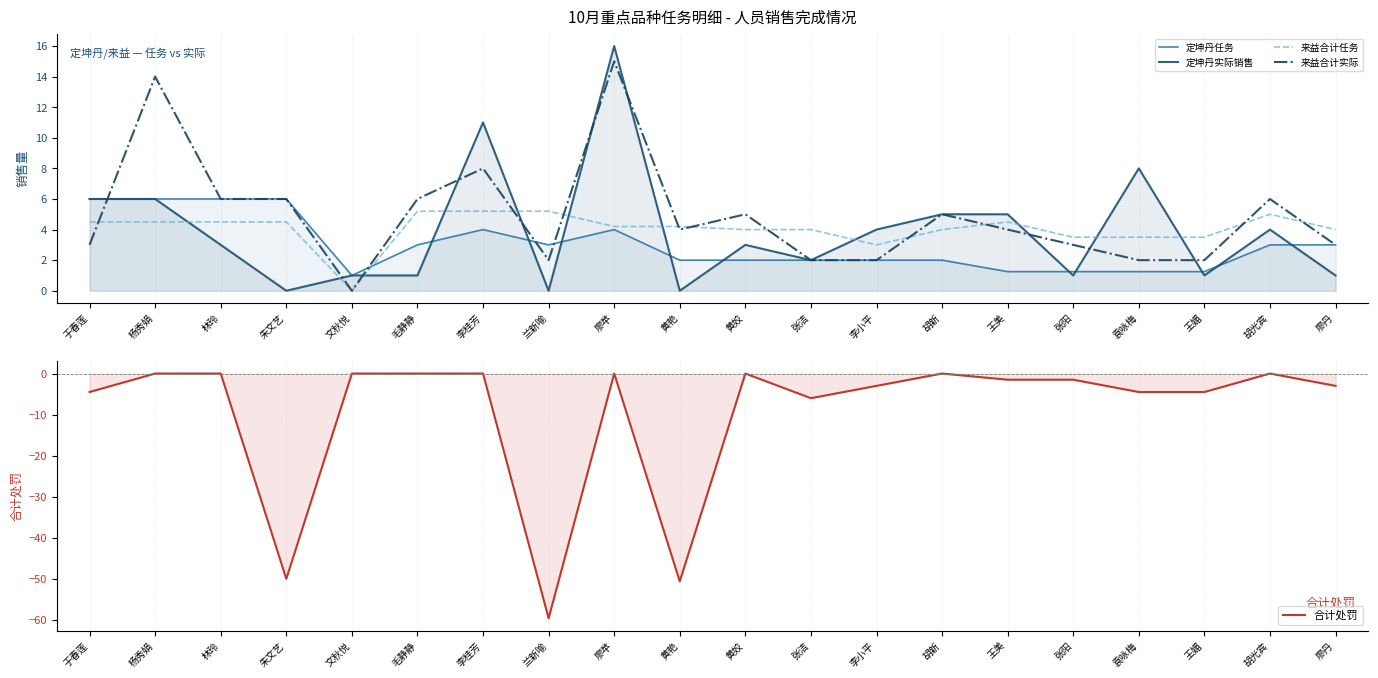

How many values in the 合计处罚 series exceed -1?

9